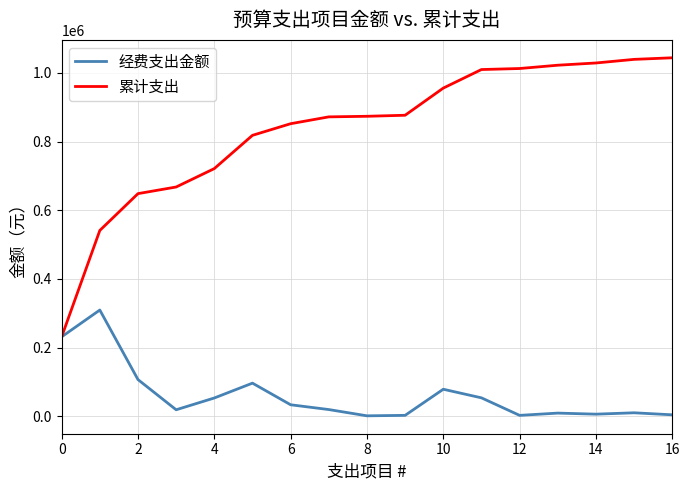

Which series has the widest spread of values?

累计支出